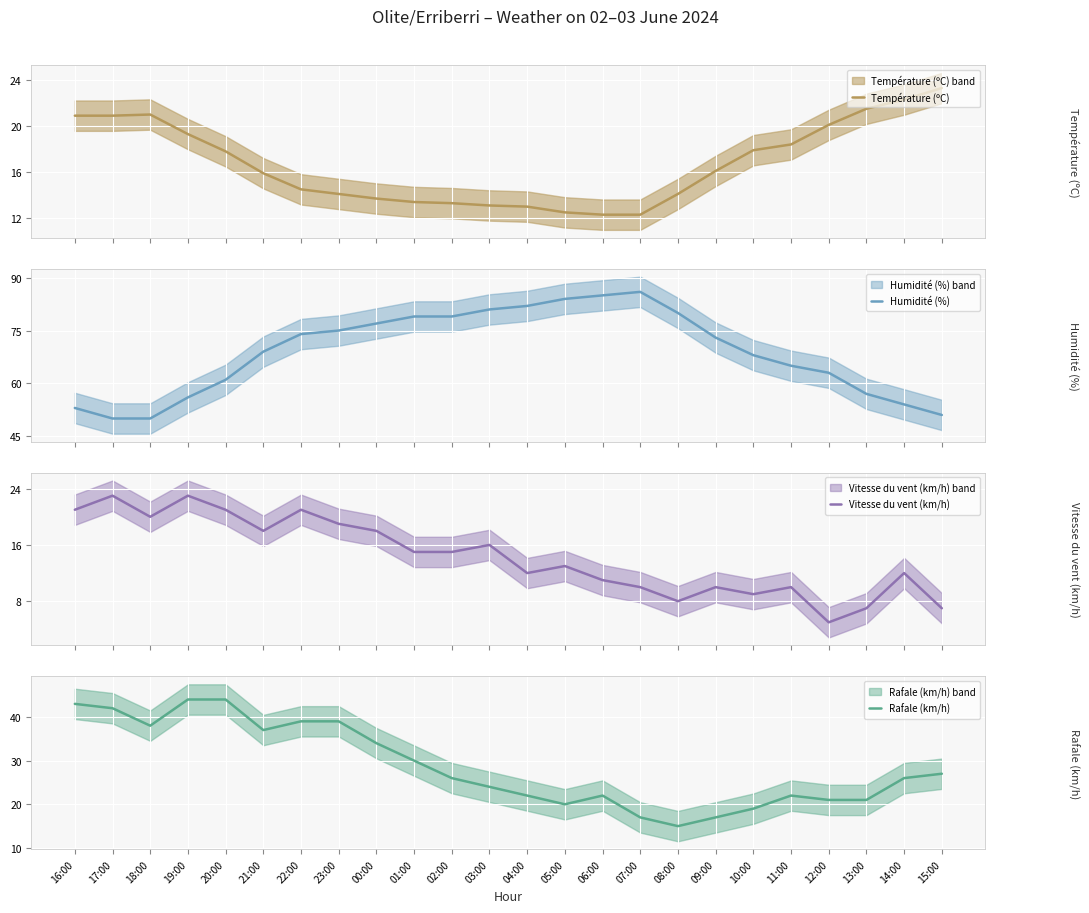

True or false: Humidité (%) and Vitesse du vent (km/h) cross at least once.

False